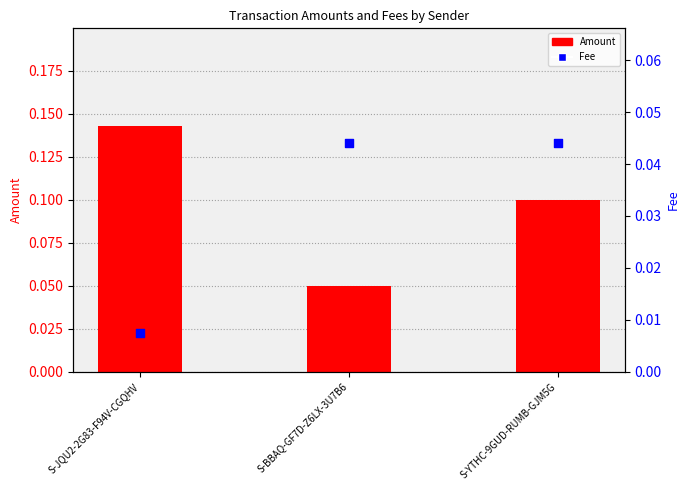

At which category is the sum across all series the highest?

S-JQU2-2G83-F94V-CGQHV